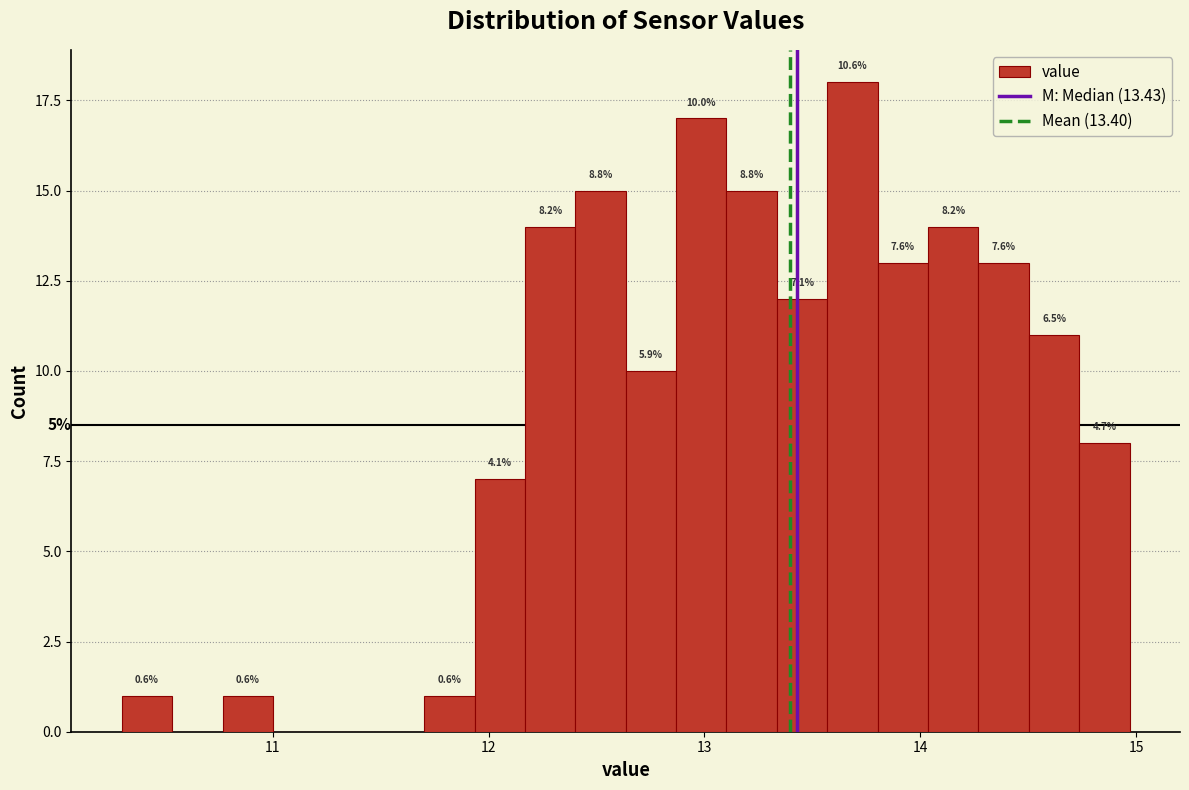

Read against the x-axis, roughly where is the centre of the tallest bar?

13.7